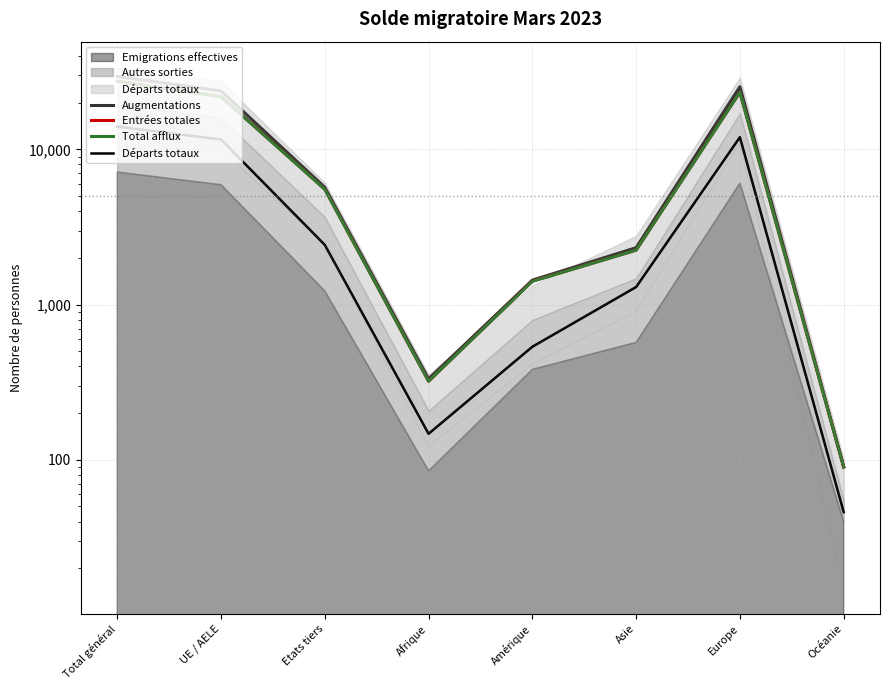

True or false: Départs totaux and Augmentations cross at least once.

False